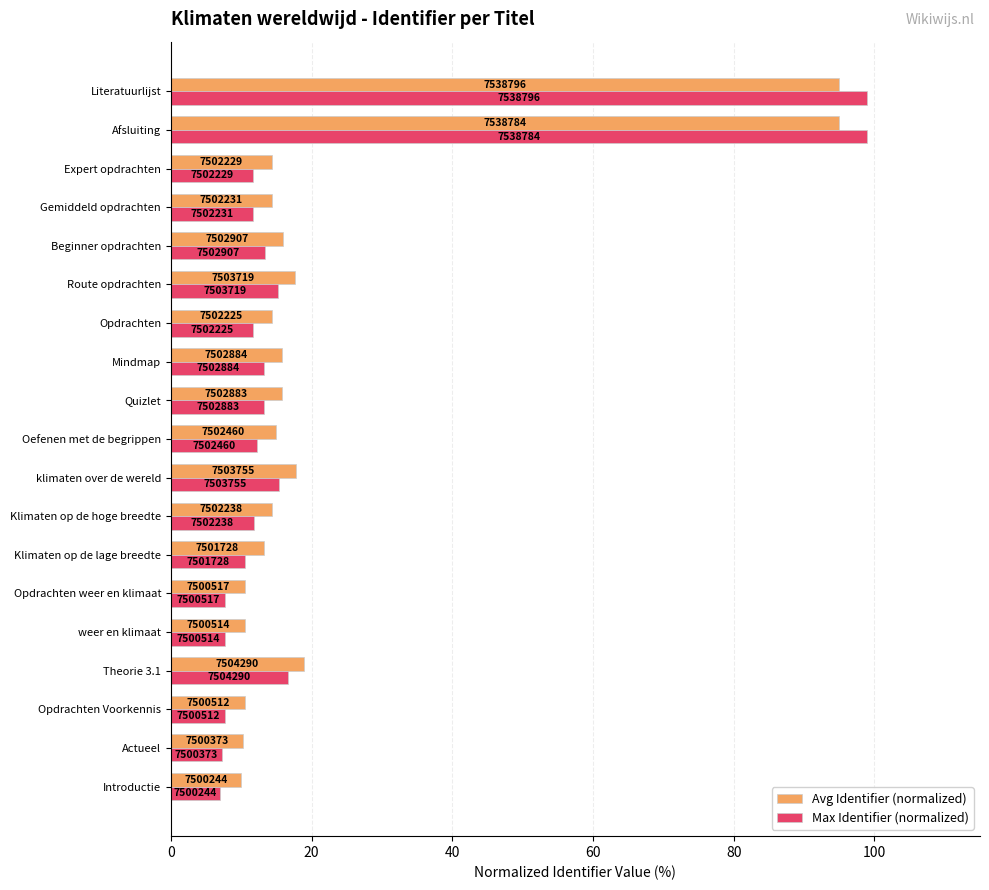

What is the lowest value of the Max Identifier (normalized) series?

7.0